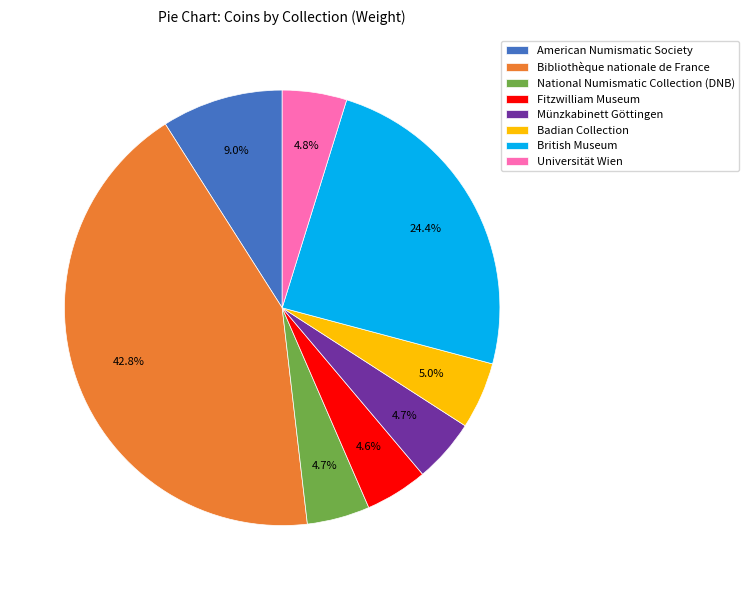

Is it true that British Museum is 24% of the pie?

True